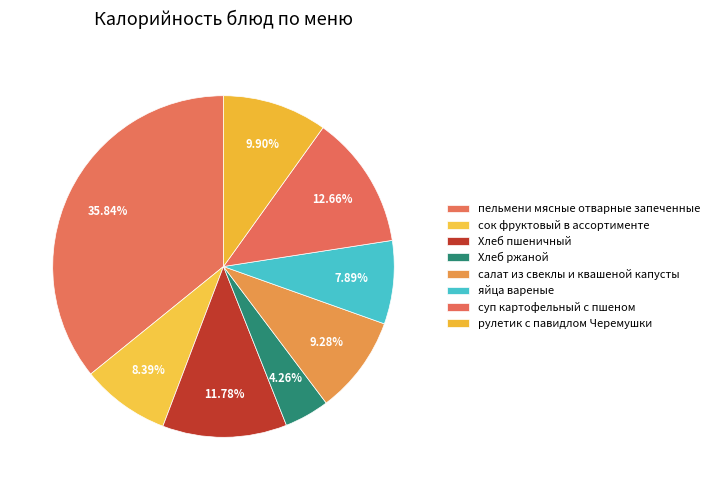

Count the number of slices in the pie.

8